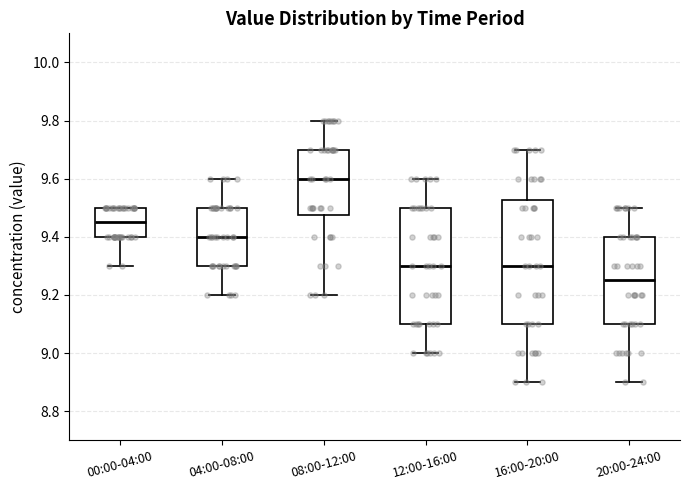

Where does the lower whisker of the box for 12:00-16:00 end on the y-axis? The values are not printed on the chart, so give them approximately, as read against the axis.

9.00